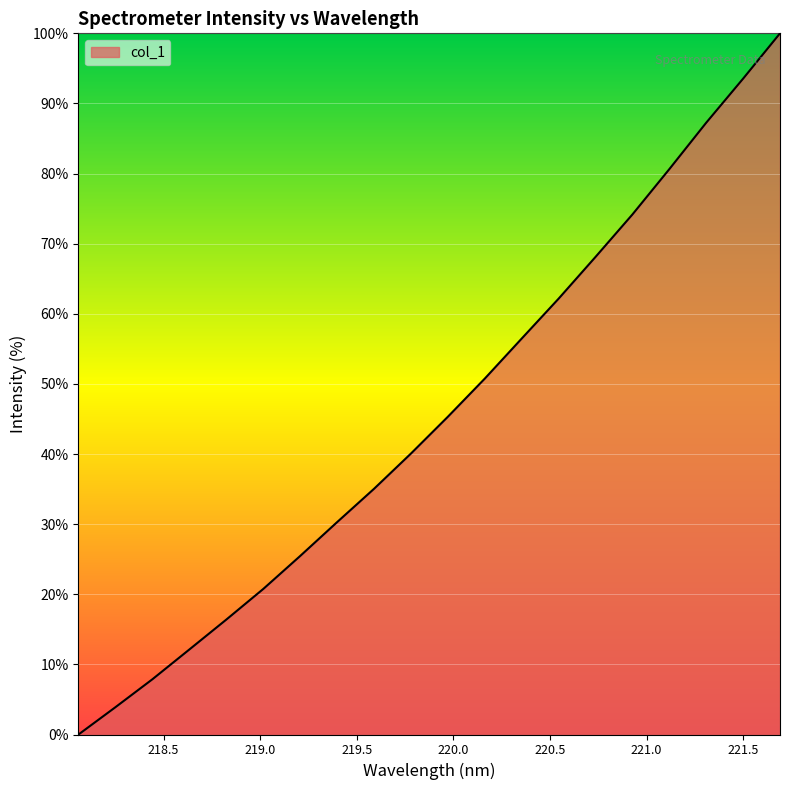

What is the difference between the maximum and minimum values?

100.0